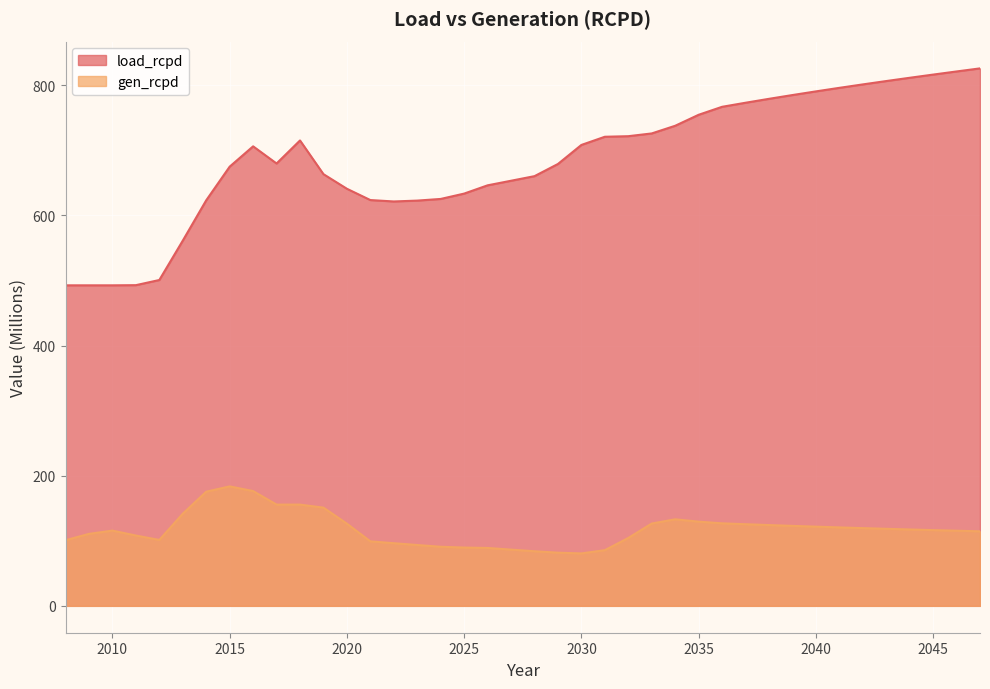

At which category does the chart reach its minimum across all series?

2030